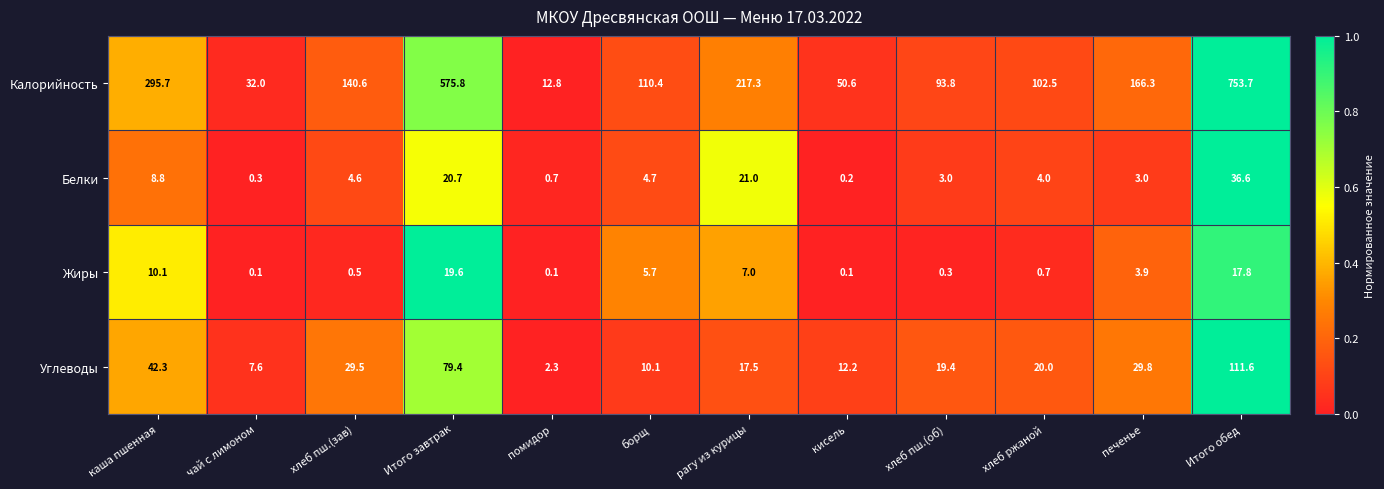

Is the value of Калорийность at Итого завтрак greater than the value of Углеводы at Итого завтрак?

Yes